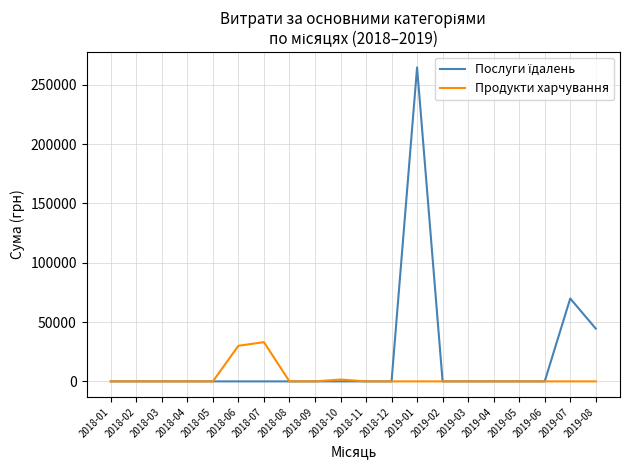

At which category does the chart reach its peak across all series?

2019-01